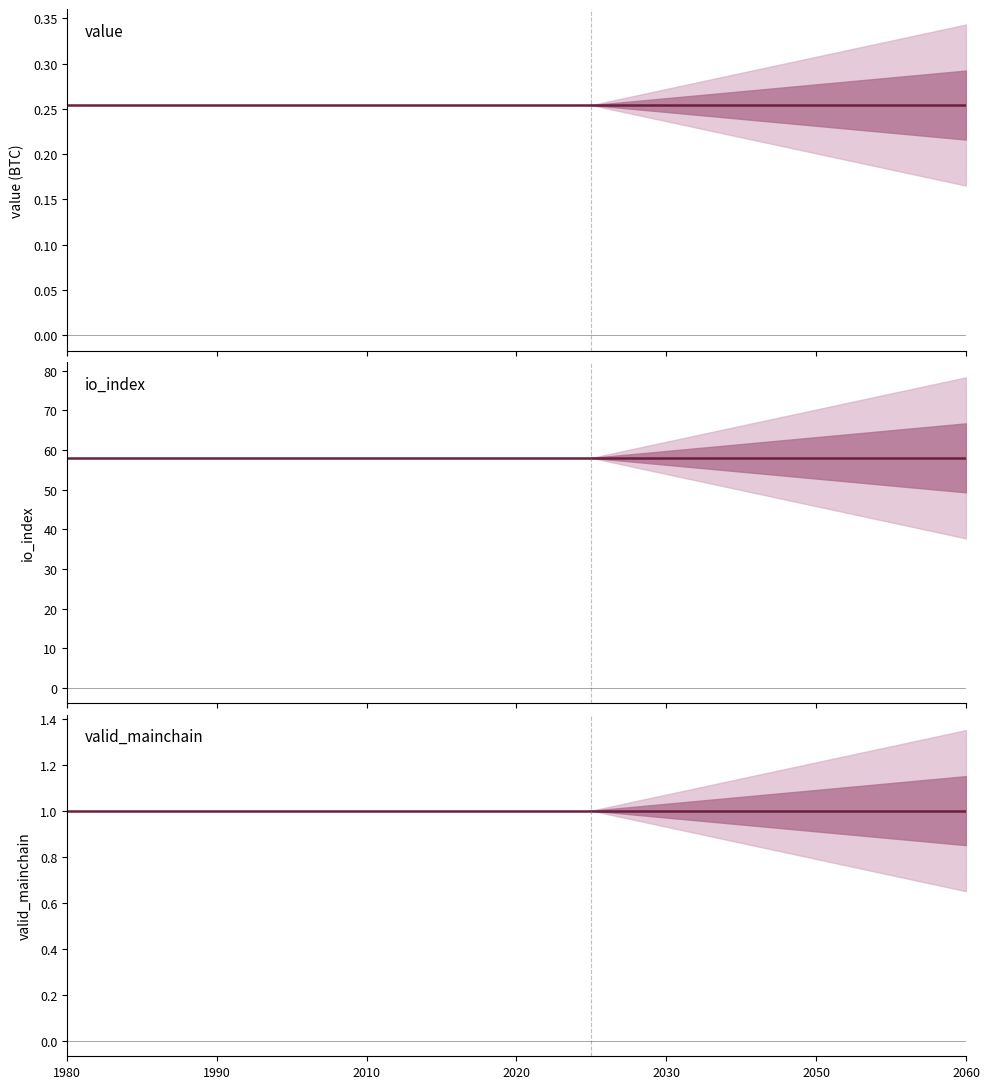

What is the value of the io_index point at the 8th from the left?

58.0